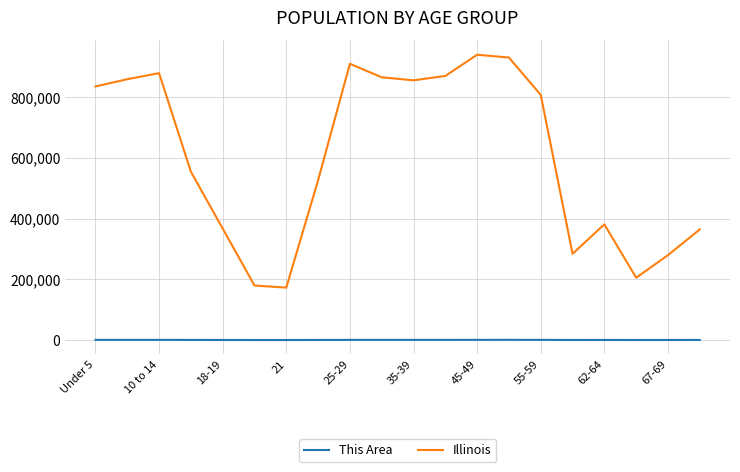

List the series in order of their peak value, highest first.

Illinois, This Area